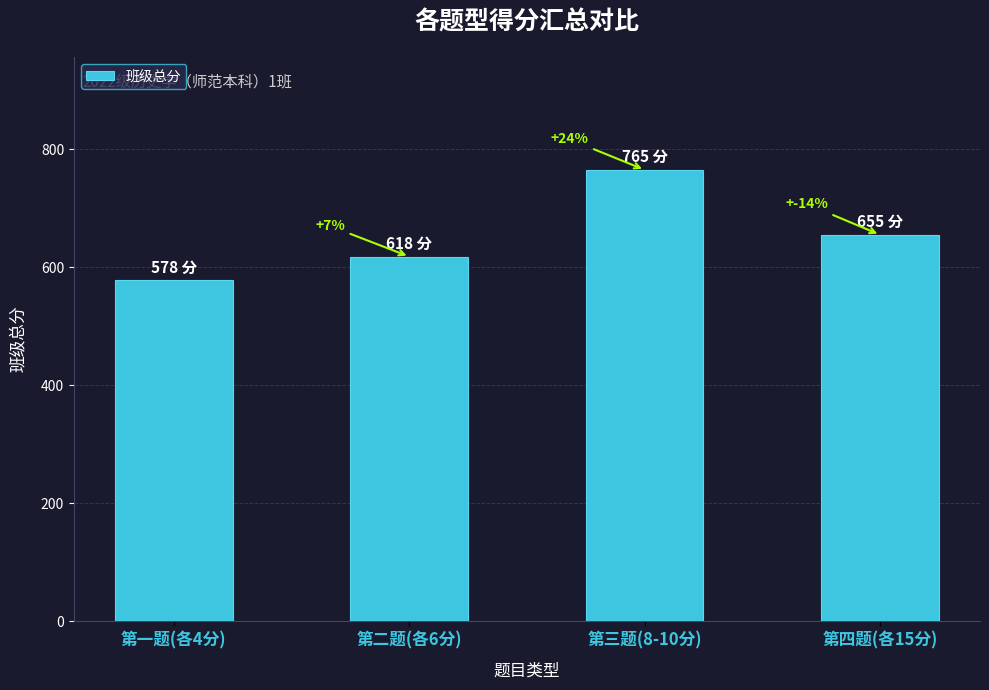

What is the average value?

654